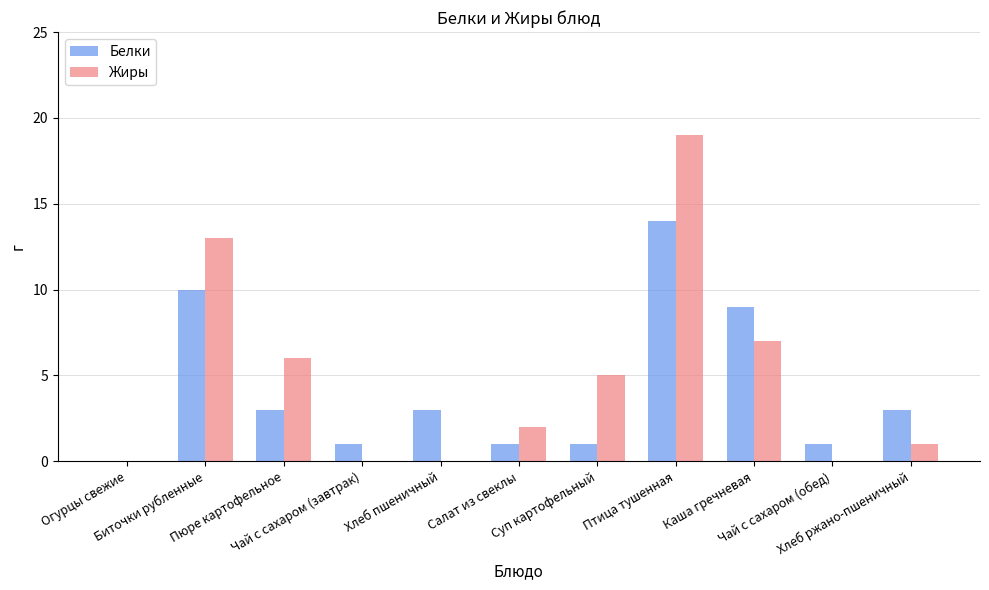

What is the sum of all Белки values?

46